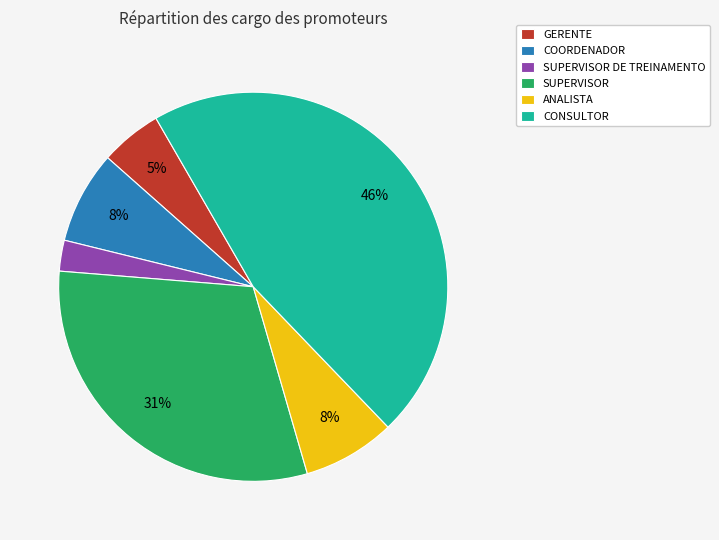

Which has a higher value, COORDENADOR or CONSULTOR?

CONSULTOR